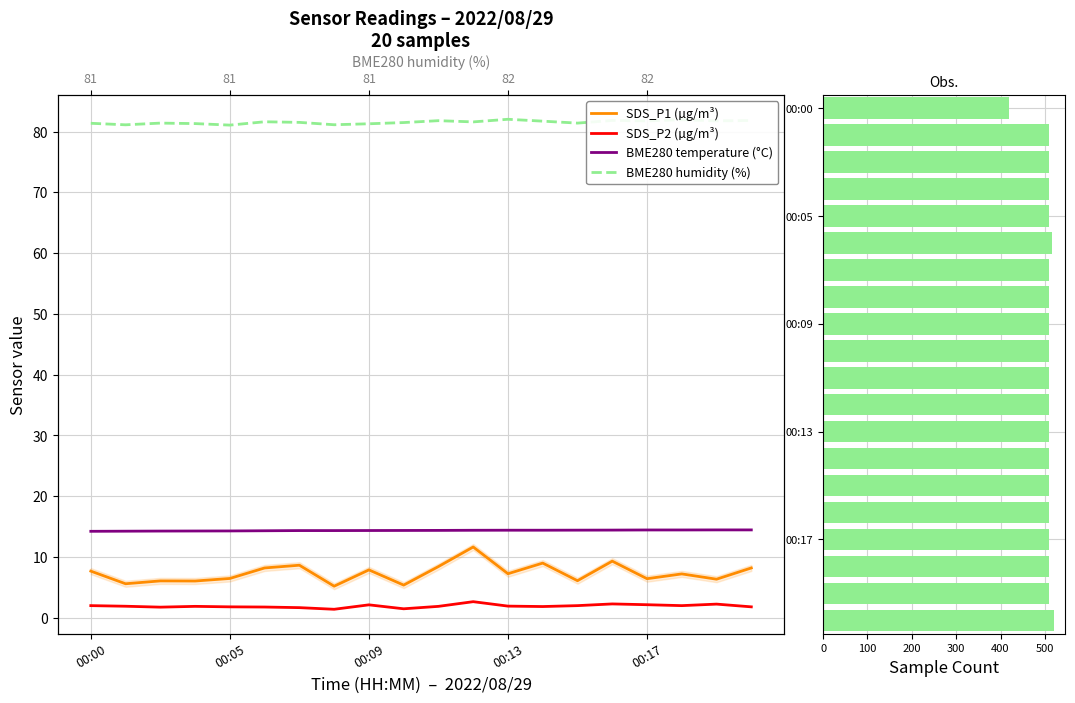

Between 16 and 9, which is larger?

16